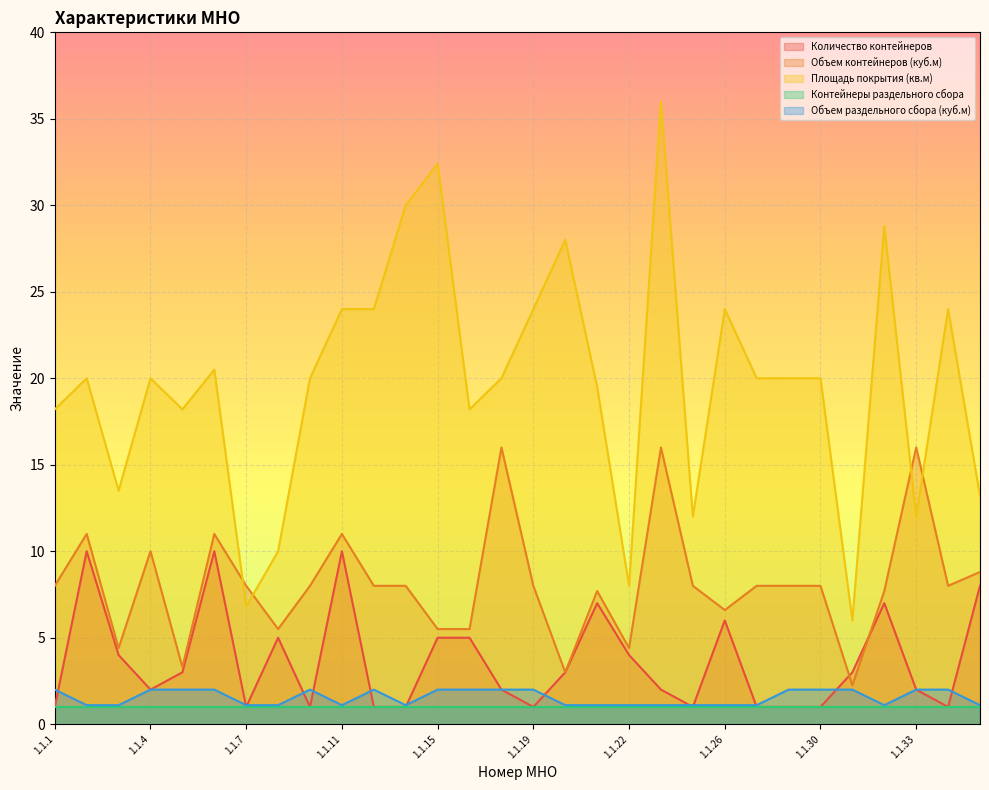

What is the maximum value for Площадь покрытия (кв.м)?

36.0